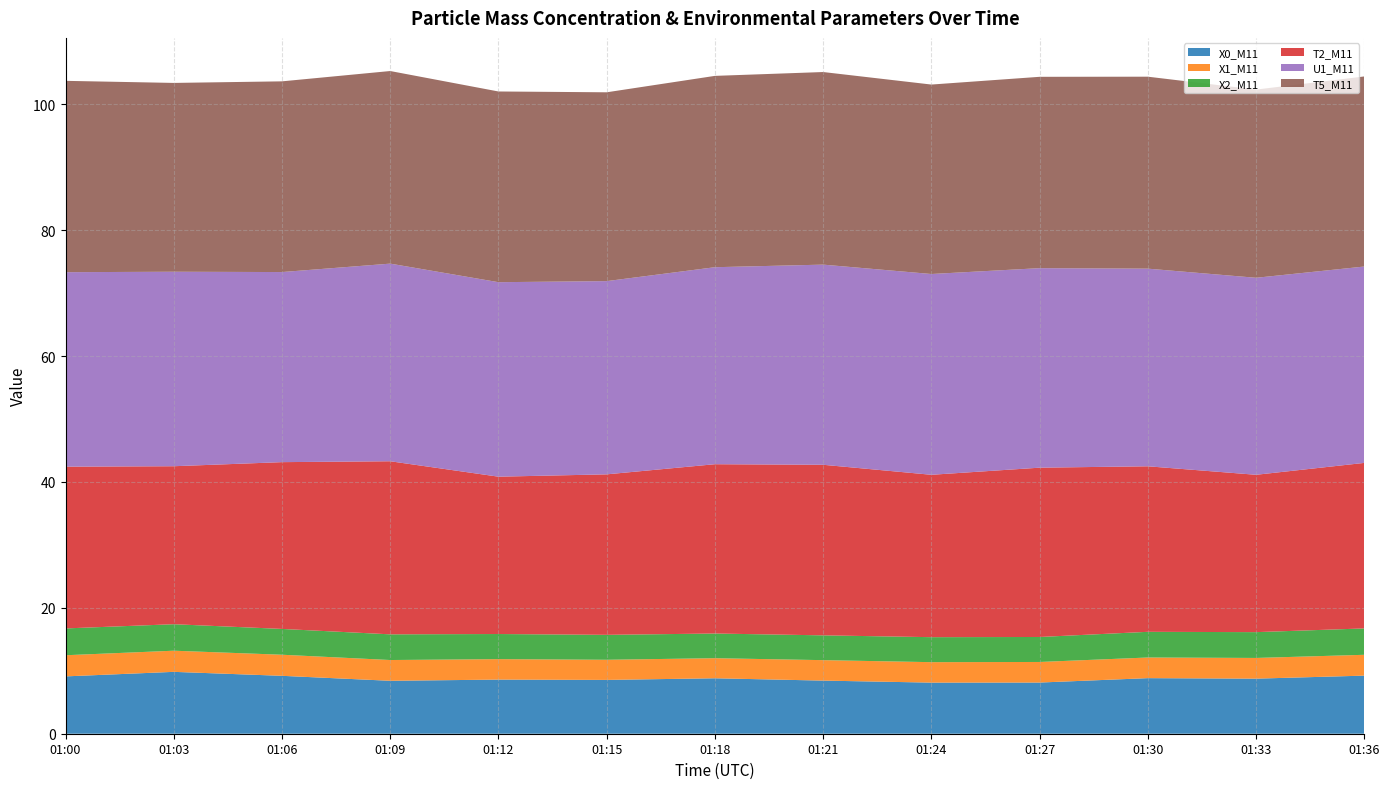

Reading left to right, extract all data points from this chart.

X0_M11: 01:00=9.1	01:03=9.8	01:06=9.2	01:09=8.4	01:12=8.6	01:15=8.6	01:18=8.8	01:21=8.4	01:24=8.1	01:27=8.1	01:30=8.8	01:33=8.8	01:36=9.2
X1_M11: 01:00=3.4	01:03=3.4	01:06=3.4	01:09=3.3	01:12=3.2	01:15=3.2	01:18=3.2	01:21=3.2	01:24=3.2	01:27=3.3	01:30=3.3	01:33=3.3	01:36=3.3
X2_M11: 01:00=4.3	01:03=4.2	01:06=4.1	01:09=4.1	01:12=4.0	01:15=4.0	01:18=3.9	01:21=3.9	01:24=4.0	01:27=4.0	01:30=4.1	01:33=4.1	01:36=4.2
T2_M11: 01:00=25.7	01:03=25.1	01:06=26.5	01:09=27.5	01:12=25.0	01:15=25.5	01:18=26.9	01:21=27.1	01:24=25.8	01:27=26.9	01:30=26.3	01:33=25.0	01:36=26.3
U1_M11: 01:00=30.9	01:03=30.9	01:06=30.2	01:09=31.4	01:12=30.9	01:15=30.7	01:18=31.3	01:21=31.8	01:24=31.9	01:27=31.7	01:30=31.4	01:33=31.3	01:36=31.2
T5_M11: 01:00=30.4	01:03=30.0	01:06=30.3	01:09=30.6	01:12=30.3	01:15=30.0	01:18=30.4	01:21=30.6	01:24=30.1	01:27=30.4	01:30=30.5	01:33=29.9	01:36=30.2